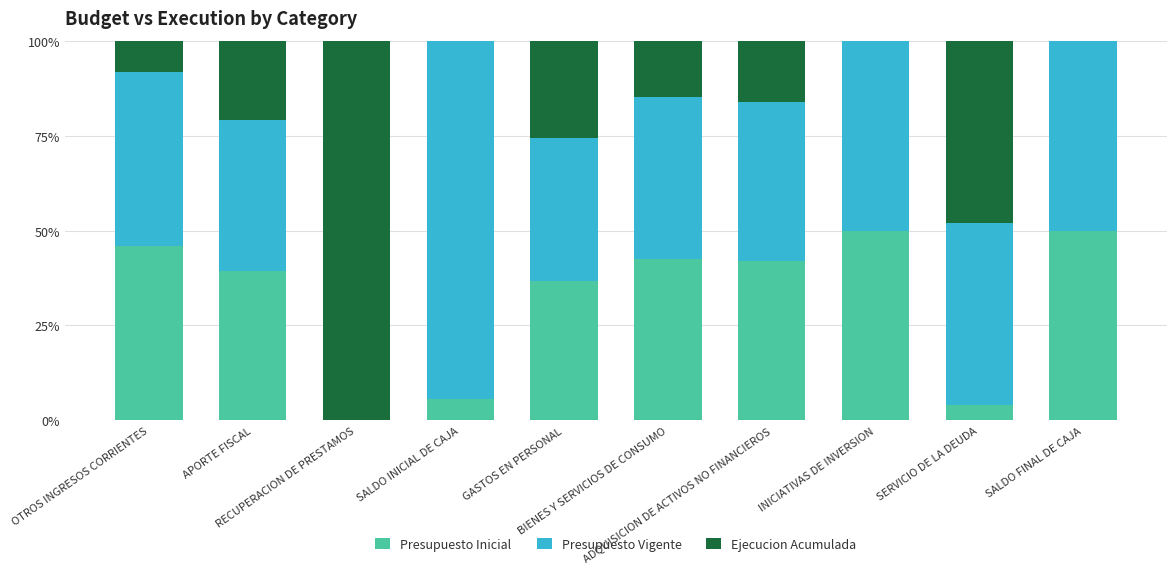

What is the maximum value for Presupuesto Inicial?

50.0